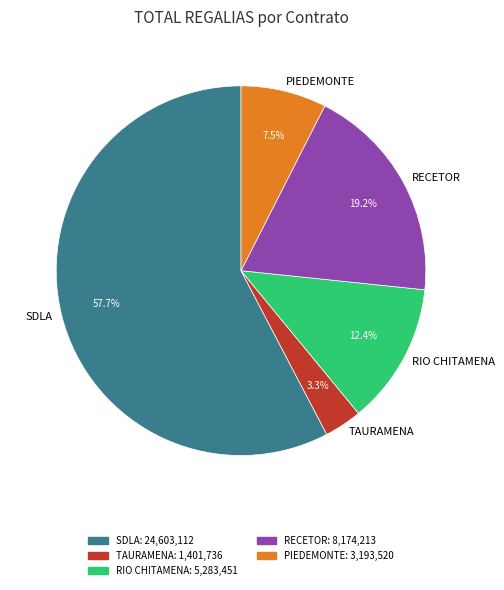

Count the number of slices in the pie.

5